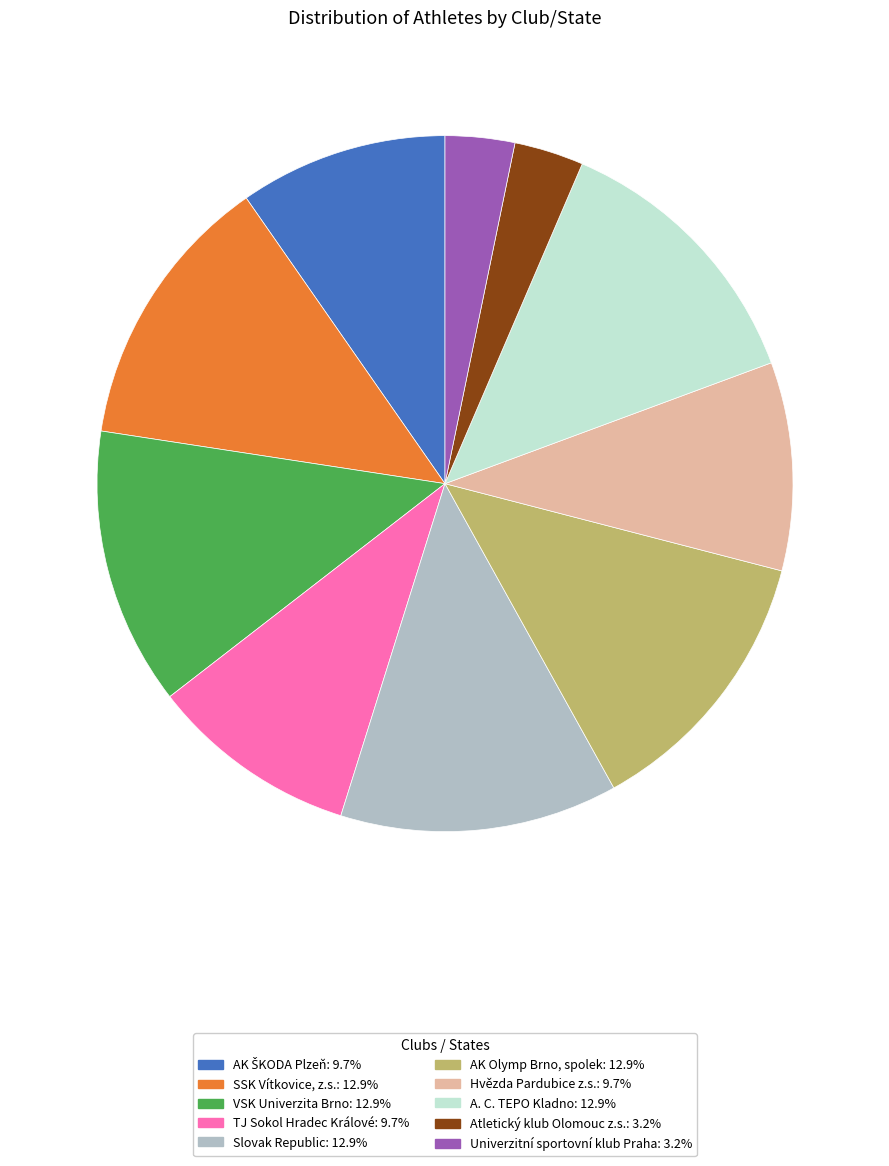

How many segments does this pie chart have?

10